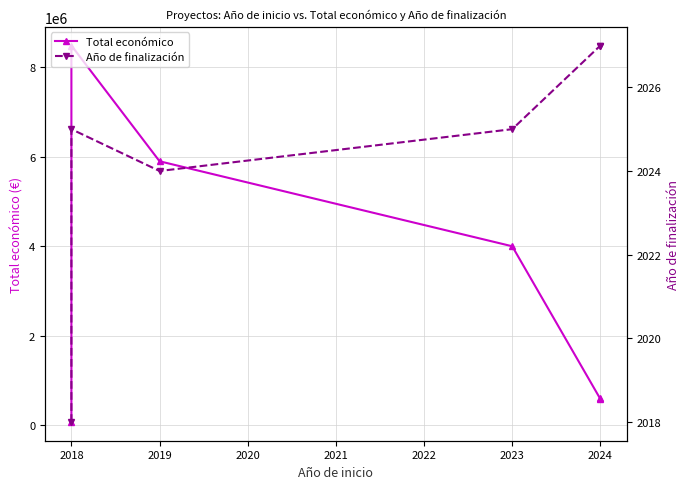

What is the difference between the maximum and minimum values in the Año de finalización series?

9